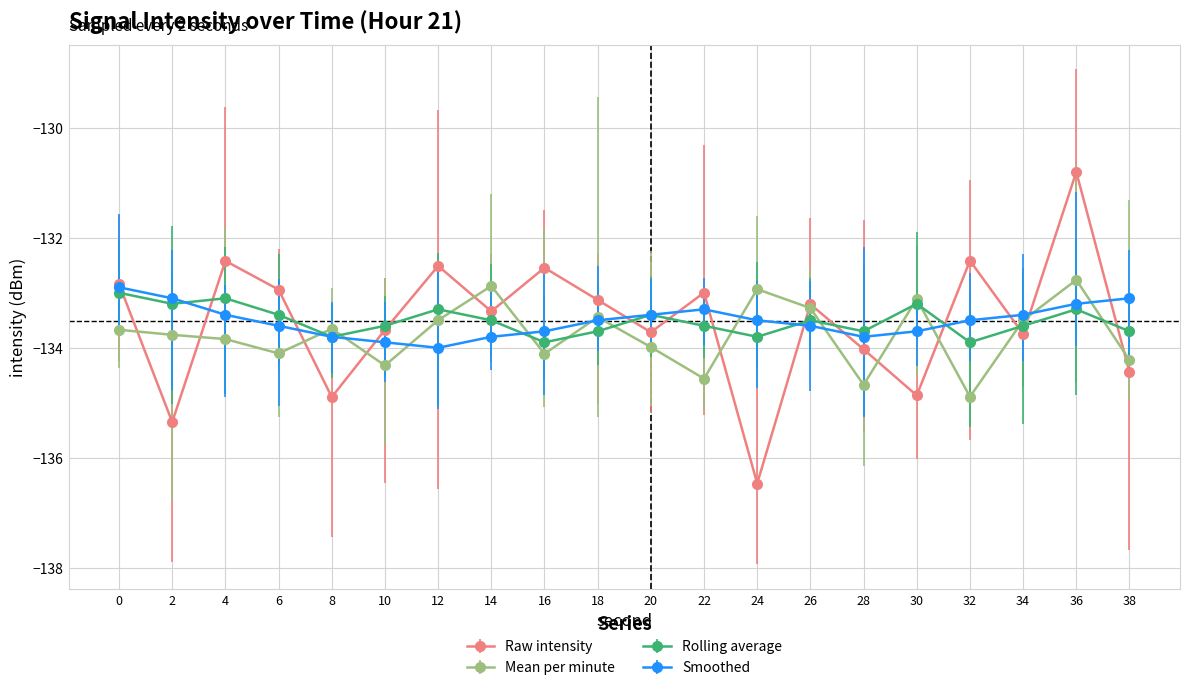

Rank the series by their maximum value, from lowest to highest.

rolling_avg, smoothed, mean_per_minute, intensity(dBm)